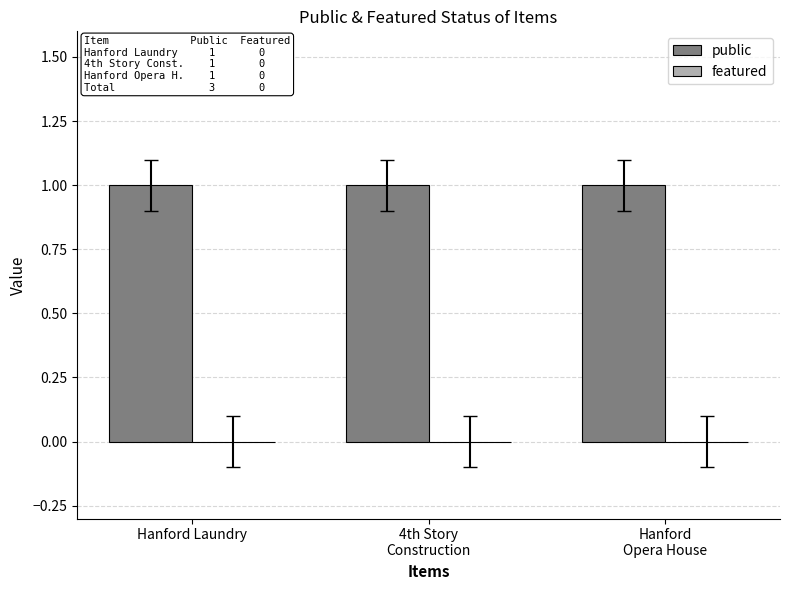

Reading right to left, what are all the values shown in this chart?

public: Hanford
Opera House=1	4th Story
Construction=1	Hanford Laundry=1
featured: Hanford
Opera House=0	4th Story
Construction=0	Hanford Laundry=0